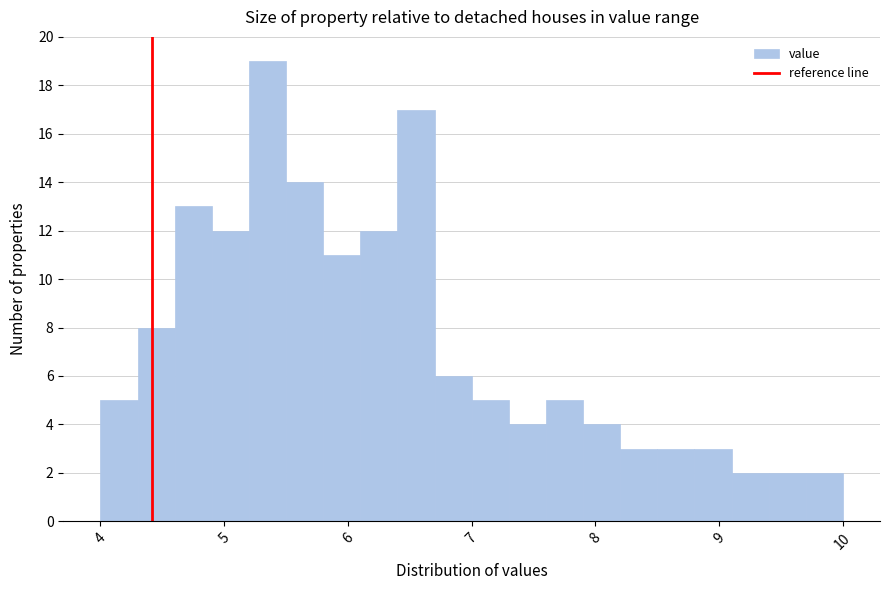

Around what value on the x-axis is the tallest bar? Give the approximate position of its centre, as read against the axis.

5.4